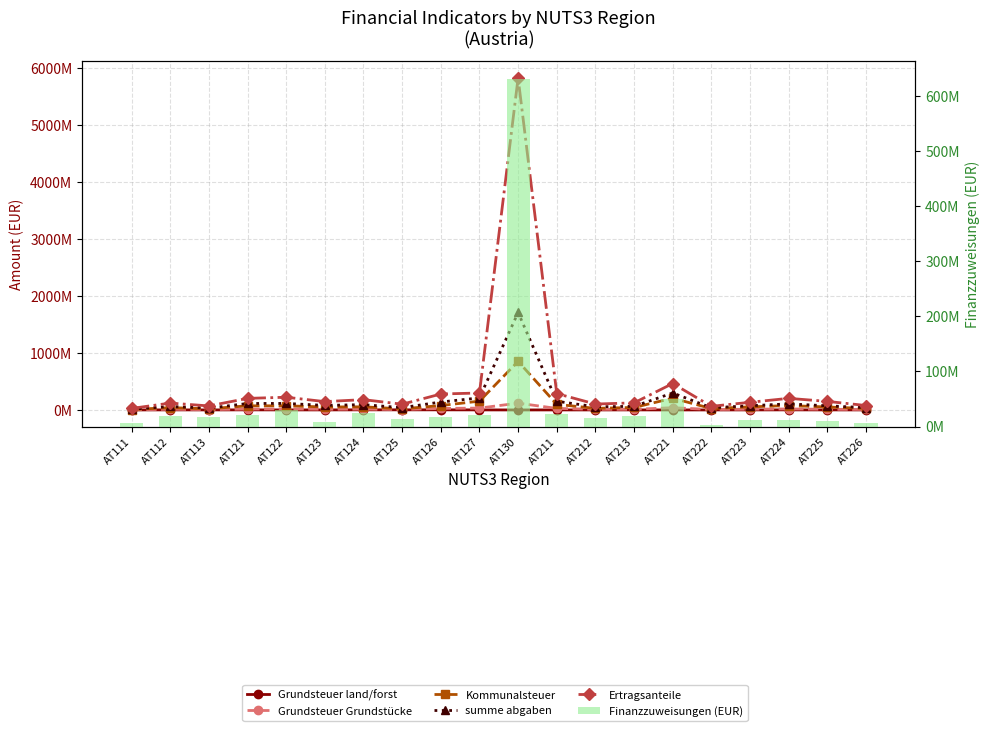

Which series has the largest total across all categories?

Ertragsanteile